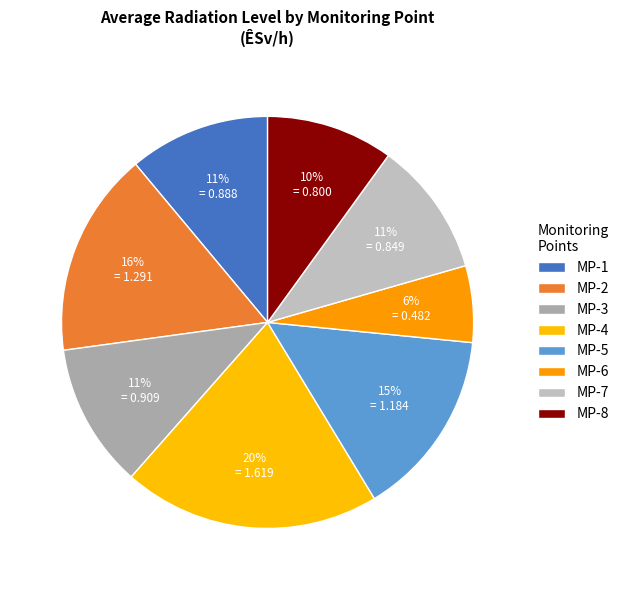

Which category has the smallest portion of the pie?

MP-6